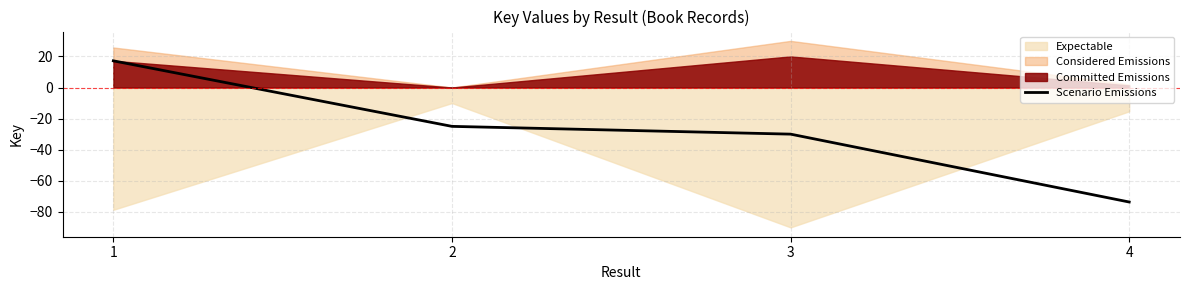

What is the change in value from 3 to 4?

-43.7